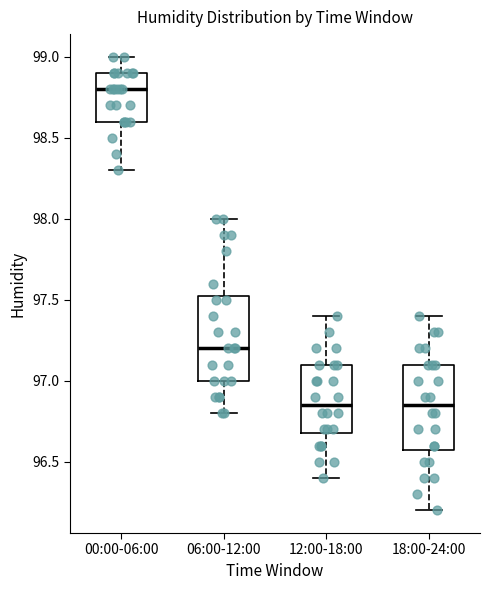

Which box has the highest median line?

00:00-06:00